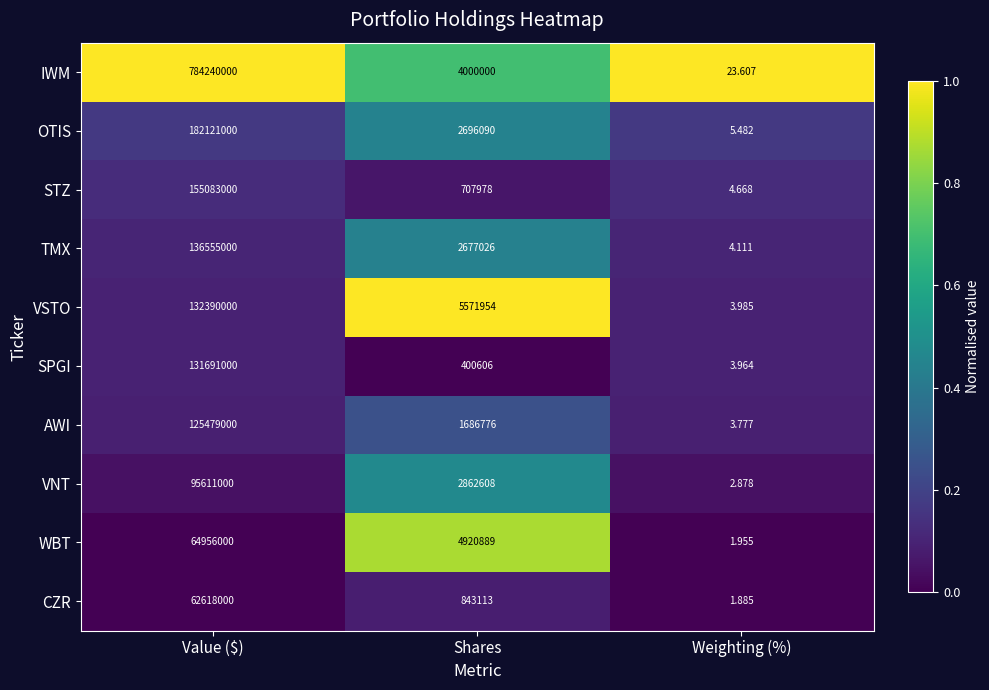

Where does the STZ series first go above 707978?

Value ($)